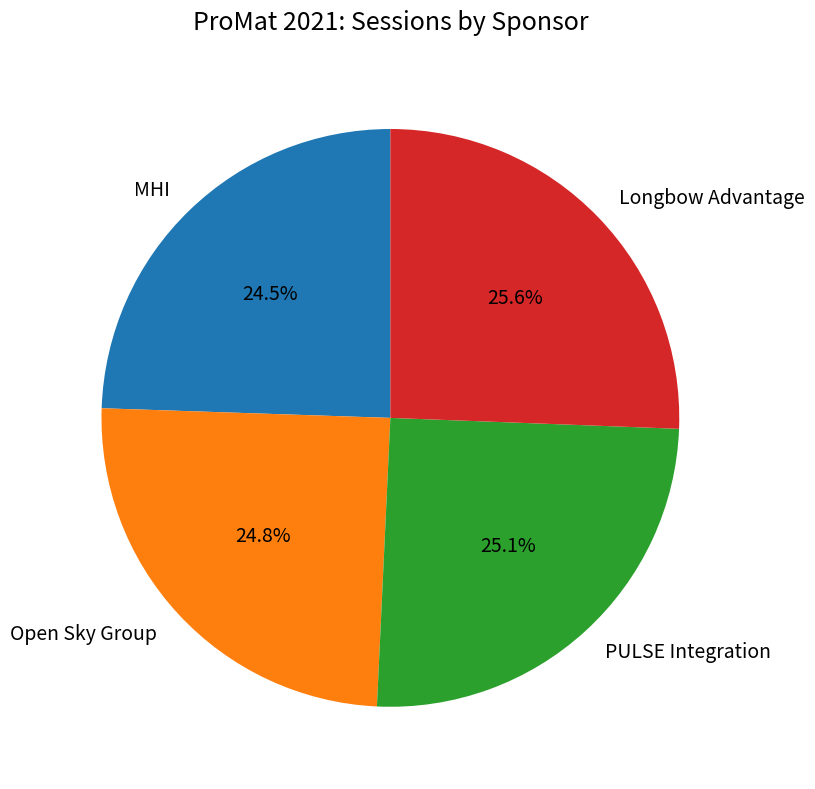

How much of the chart is everything except Longbow Advantage?

74.4%